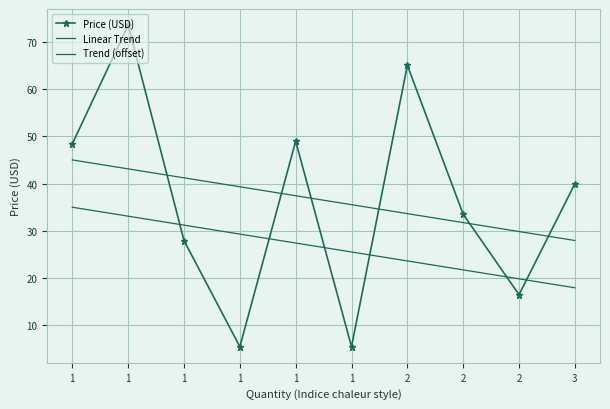

Which category has the highest value in the Linear Trend series?

1